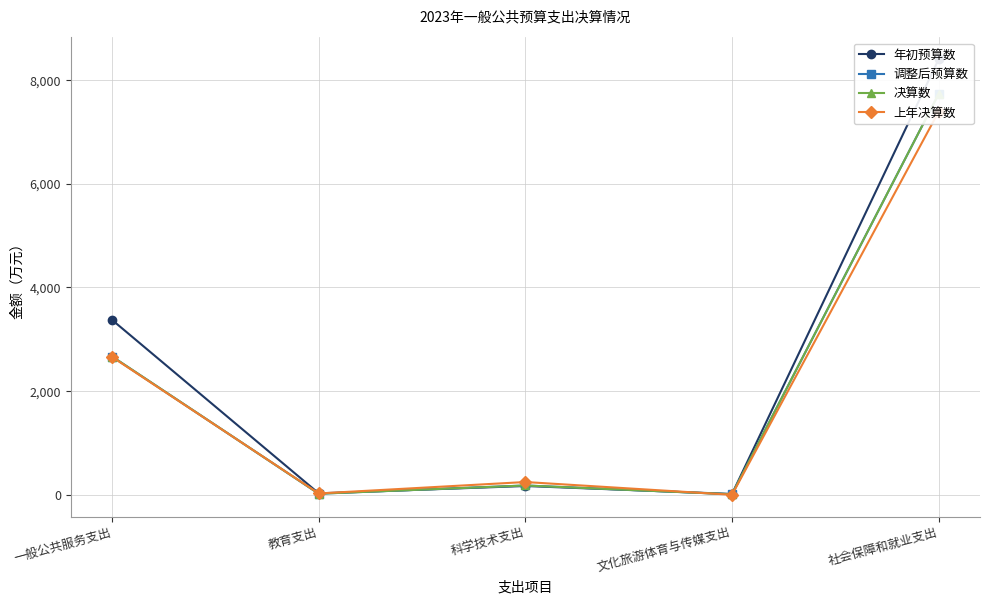

Reading right to left, what are all the values shown in this chart?

年初预算数: 8401.1	16.4	170.0	28.5	3372.5
调整后预算数: 7731.6	10.5	180.0	21.5	2667.3
决算数: 7731.6	10.5	180.0	21.5	2667.3
上年决算数: 7390.3	0.5	247.0	26.4	2658.1